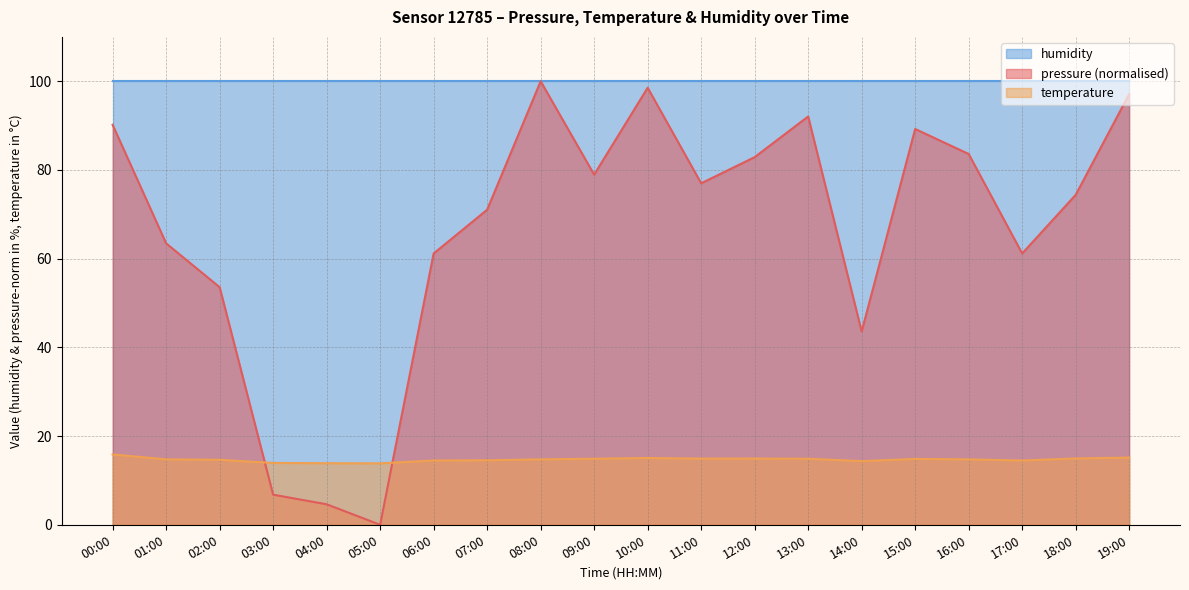

How many times do temperature and pressure cross each other?

2